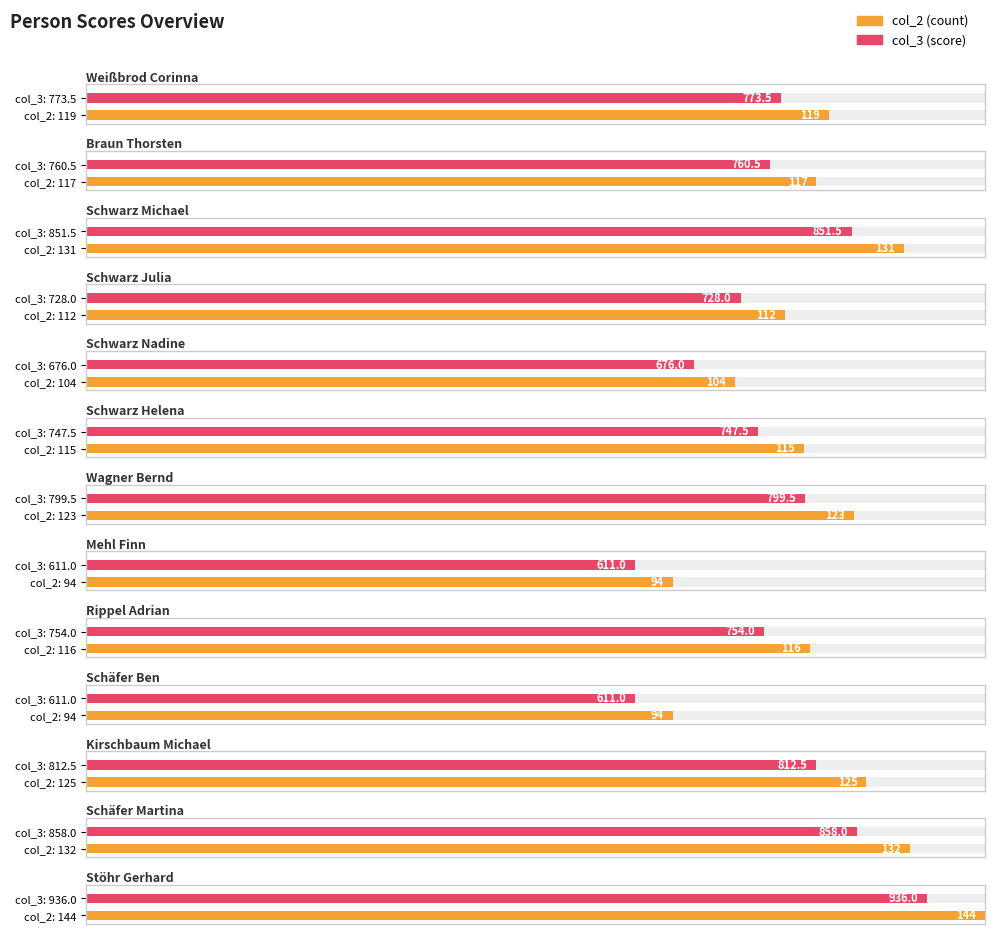

What is the difference between the maximum and minimum values?

325.0